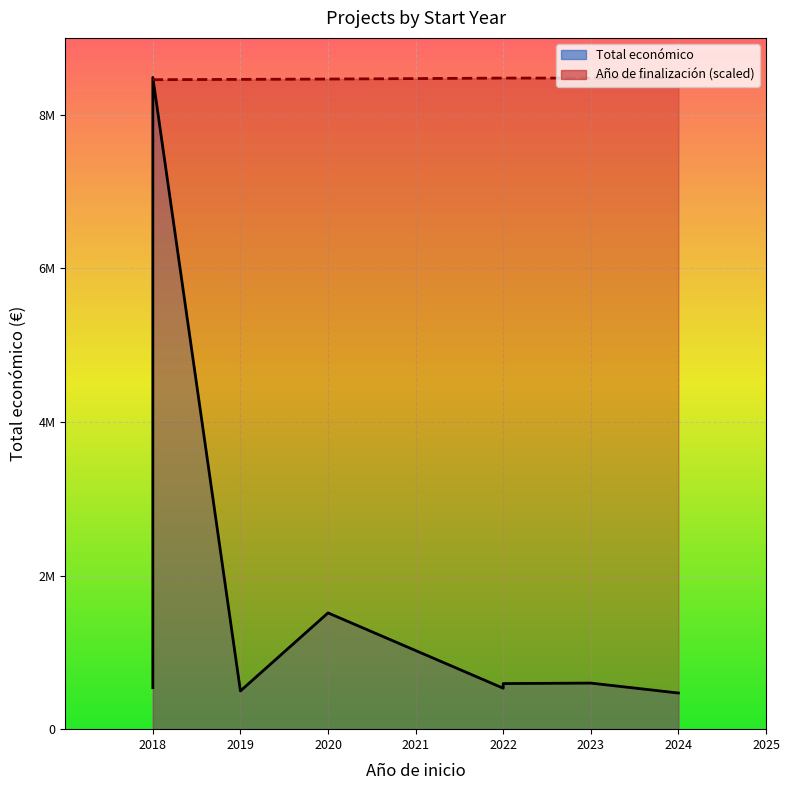

Where is the first local minimum?

2019